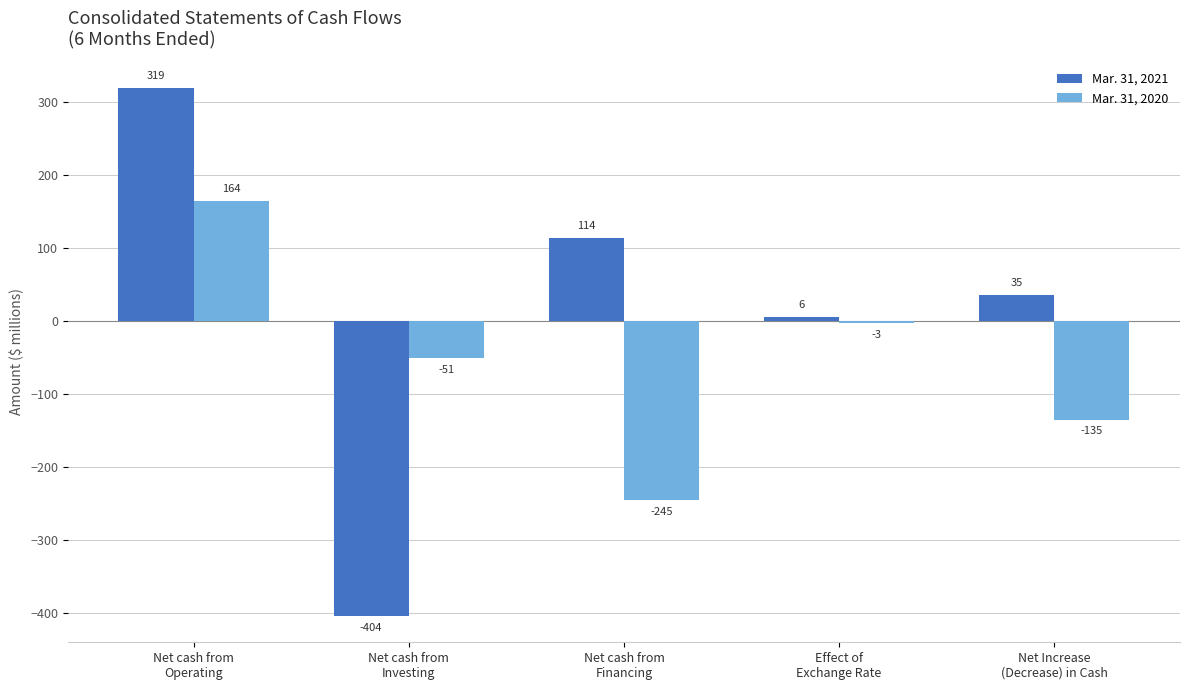

Reading left to right, extract all data points from this chart.

Mar. 31, 2021: Net cash from
Operating=319	Net cash from
Investing=-404	Net cash from
Financing=114	Effect of
Exchange Rate=6	Net Increase
(Decrease) in Cash=35
Mar. 31, 2020: Net cash from
Operating=164	Net cash from
Investing=-51	Net cash from
Financing=-245	Effect of
Exchange Rate=-3	Net Increase
(Decrease) in Cash=-135